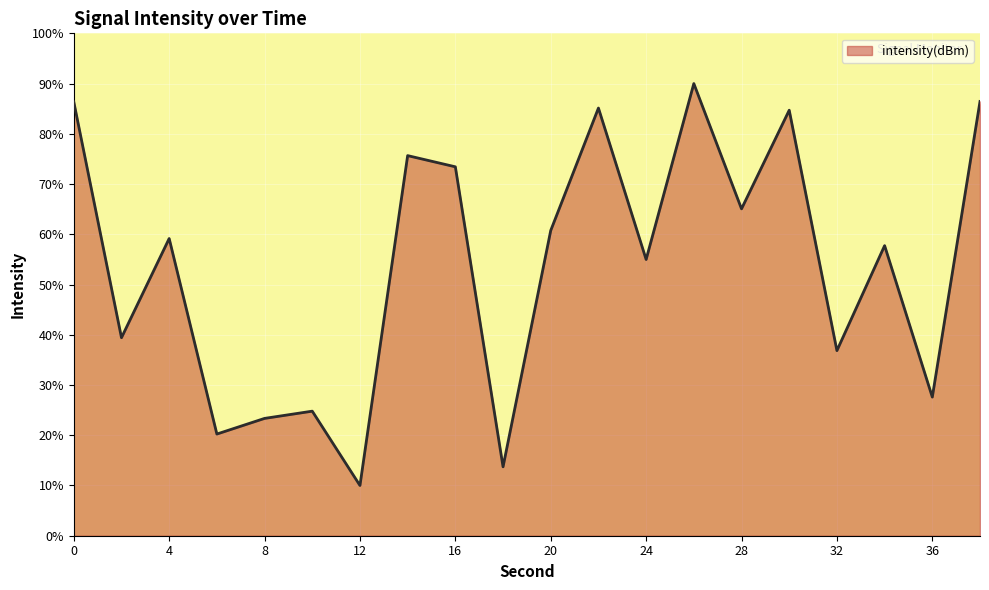

What is the maximum value shown in the chart?

90.0